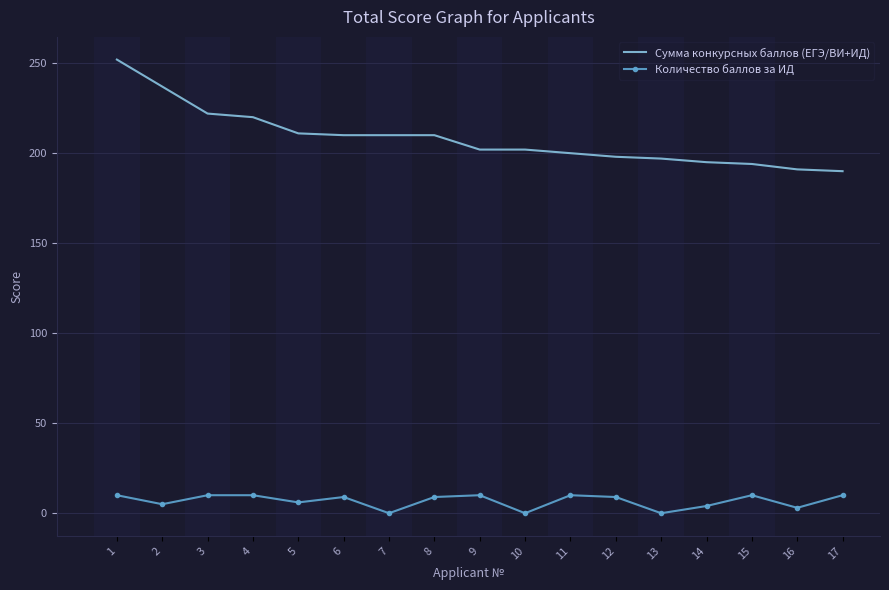

True or false: Количество баллов за ИД and Сумма конкурсных баллов (ЕГЭ/ВИ+ИД) cross at least once.

False